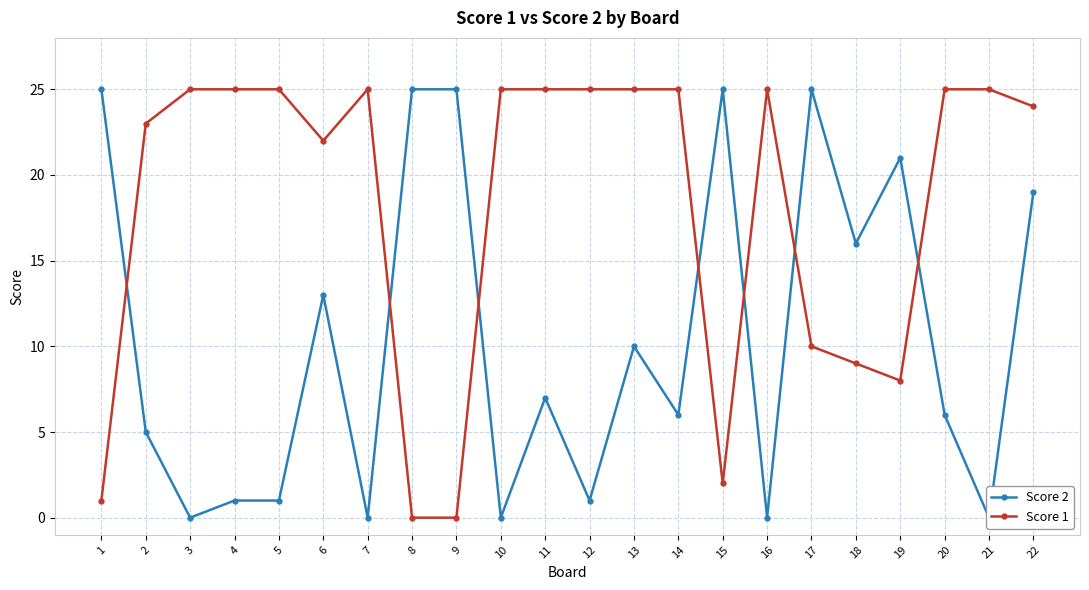

What is the sum of all Score 2 values?

231